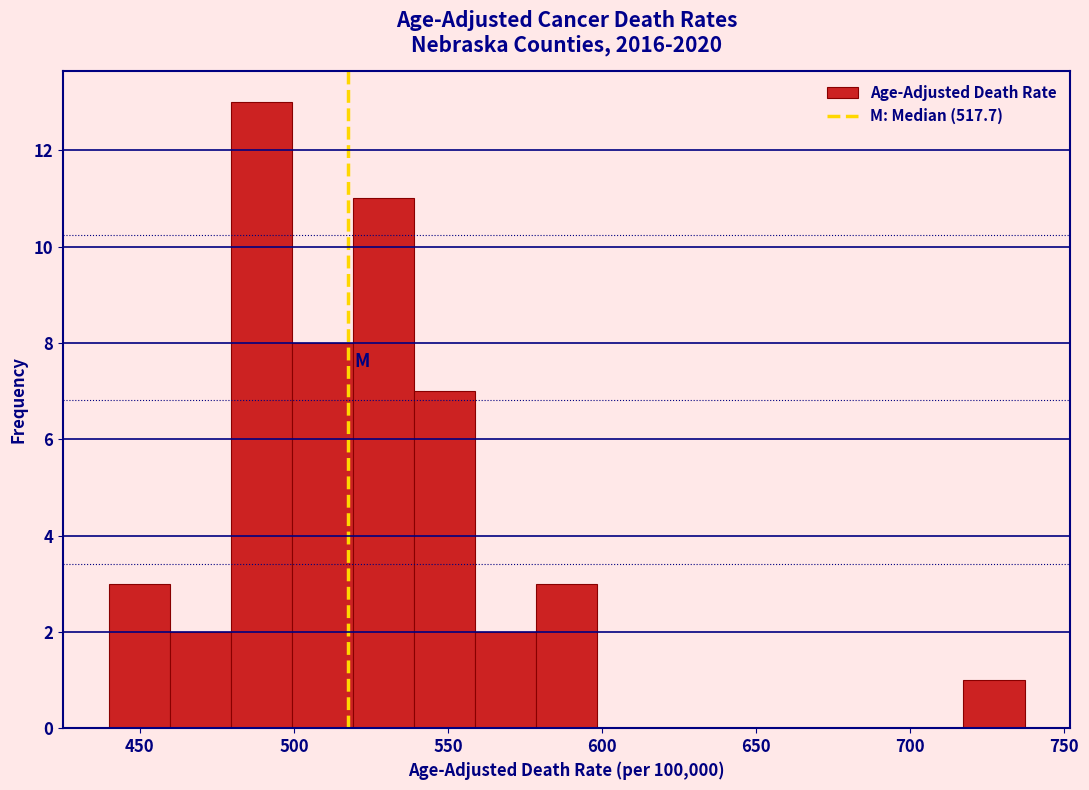

Read against the x-axis, roughly where is the centre of the tallest bar?

490